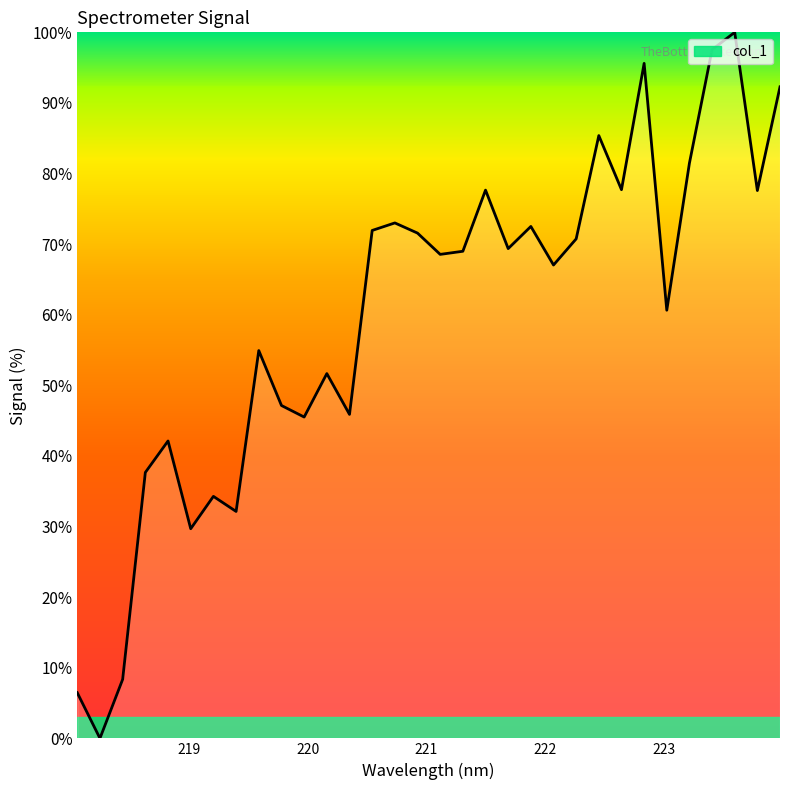

What is the difference between the maximum and minimum values?

100.0